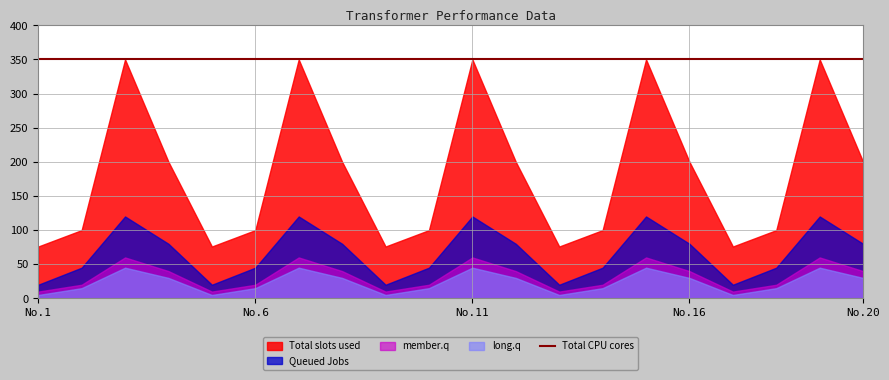

What is the value of the Total CPU cores point at the 3rd from the left?

350